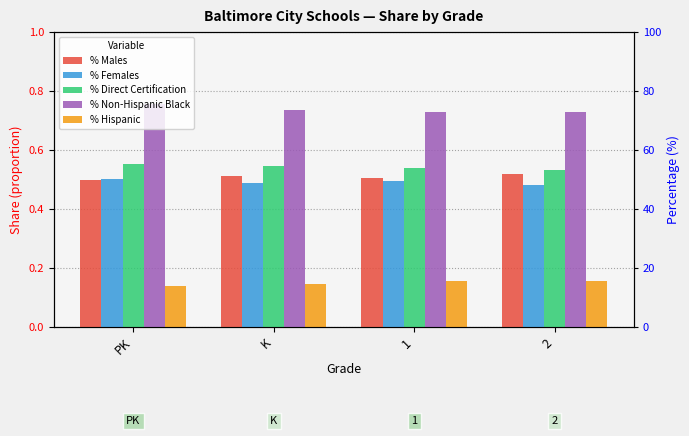

What are all the series names shown in the legend?

% Males, % Females, % Direct Certification, % Non-Hispanic Black, % Hispanic